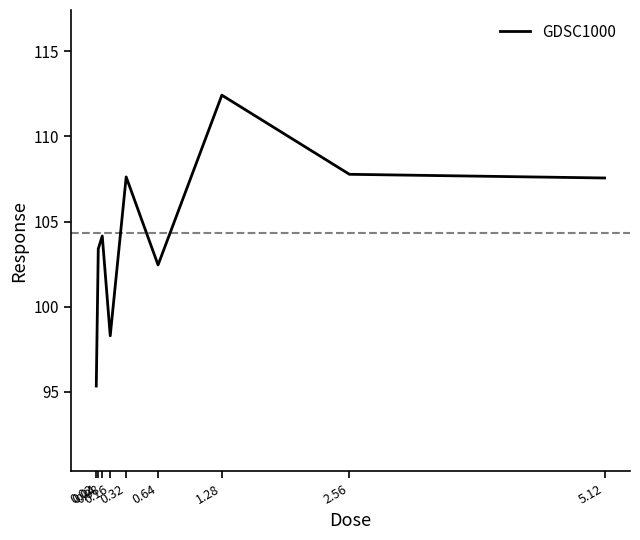

How many distinct data groups are displayed?

1